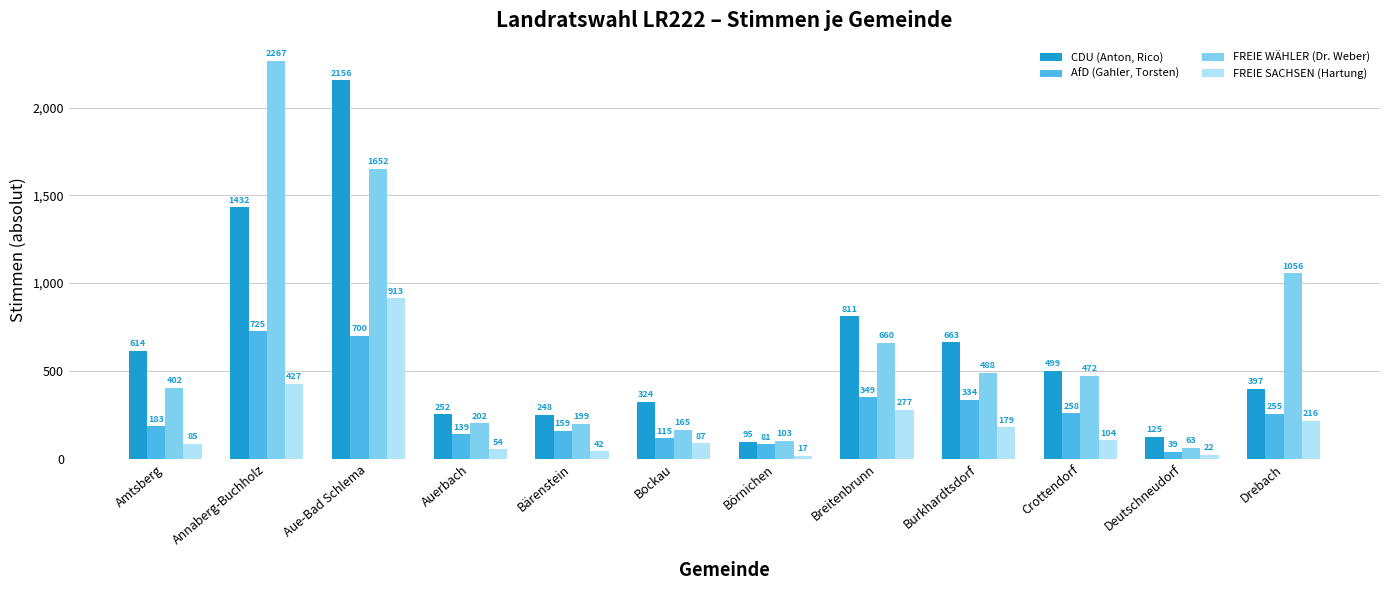

What is the label of the 8th bar from the left?

Breitenbrunn